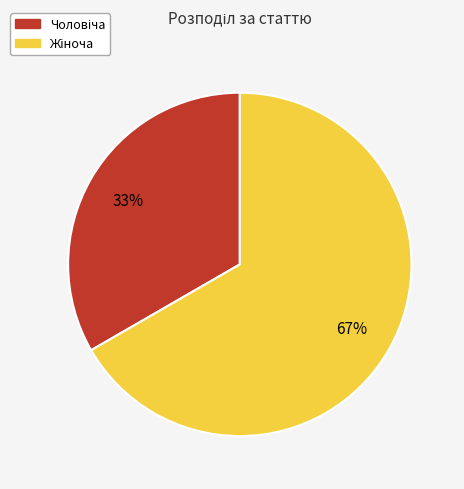

Is there a majority slice in this chart?

Yes